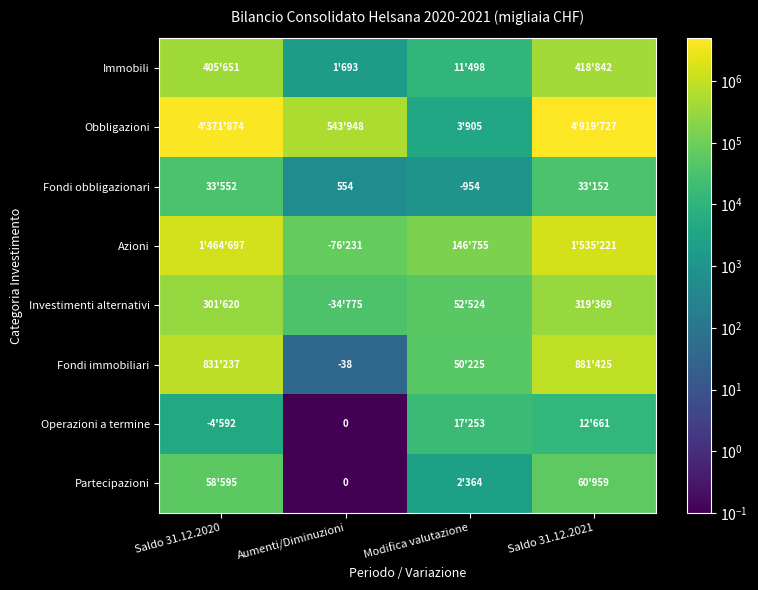

Rank the series by their maximum value, from lowest to highest.

Operazioni a termine, Fondi obbligazionari, Partecipazioni, Investimenti alternativi, Immobili, Fondi immobiliari, Azioni, Obbligazioni